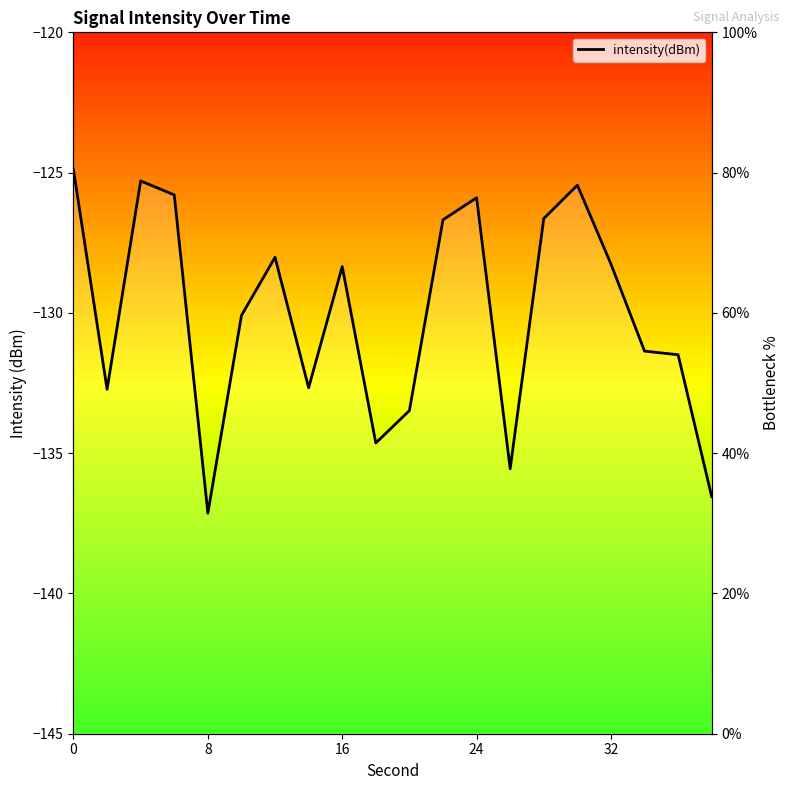

Reading right to left, what are all the values shown in this chart?

33.8	54.0	54.5	67.0	78.2	73.5	37.8	76.4	73.3	46.1	41.5	66.6	49.3	67.9	59.6	31.4	76.8	78.8	49.1	80.4